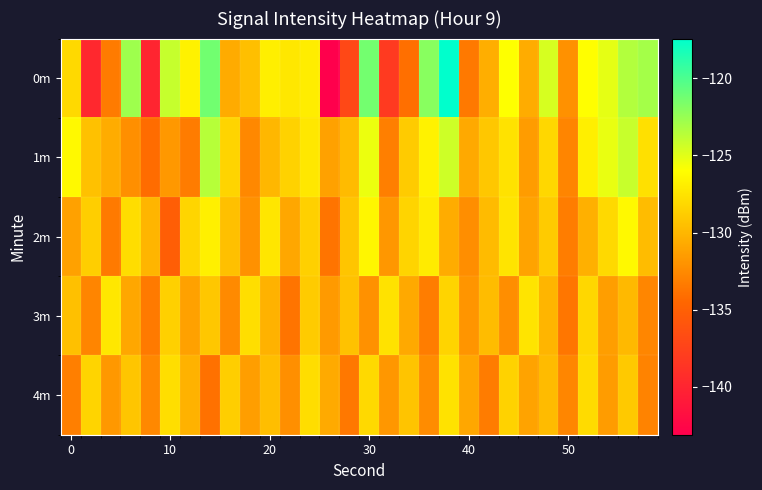

Which series has the largest total across all categories?

0m